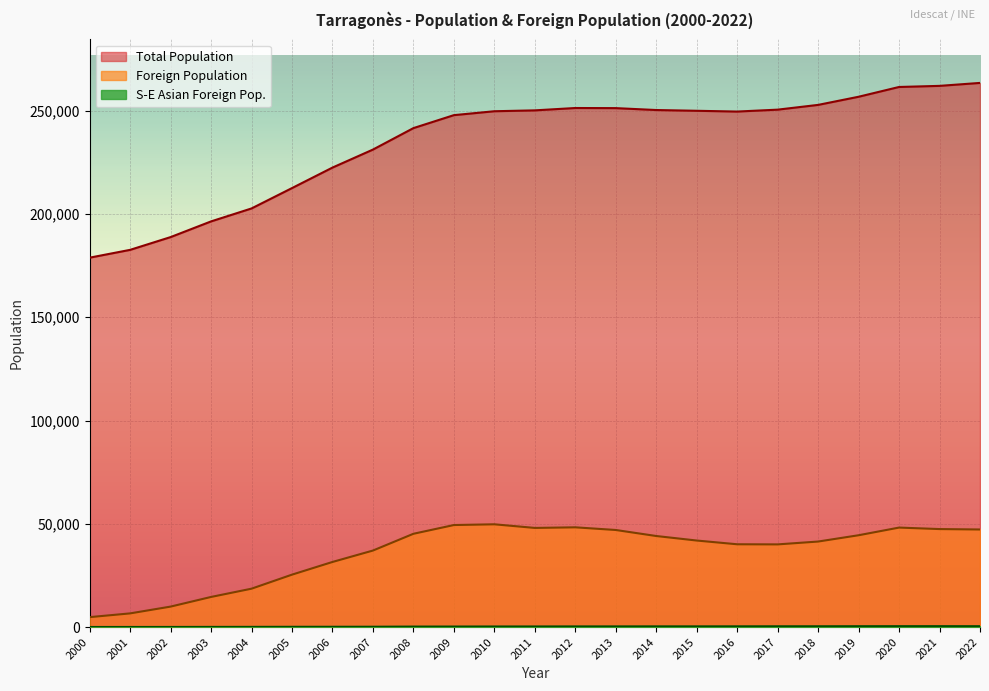

The value of S-E Asian Foreign Pop. at 2015 is 334. True or false?

True